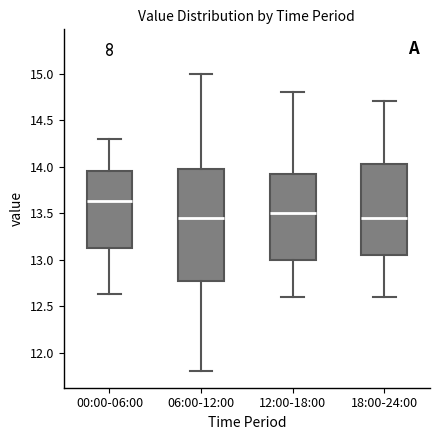

Where is the upper edge of the box for 00:00-06:00 on the y-axis? The values are not printed on the chart, so give them approximately, as read against the axis.

13.95